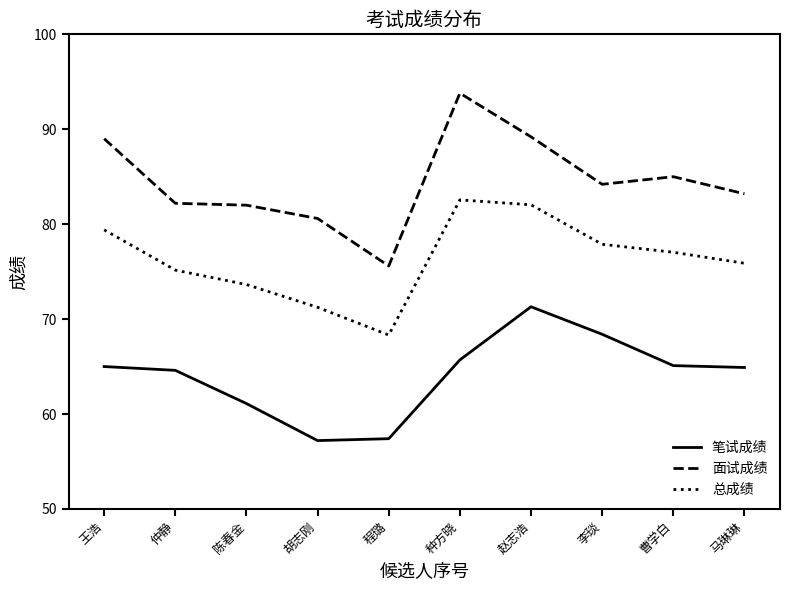

At how many categories does at least one series exceed 72?

10